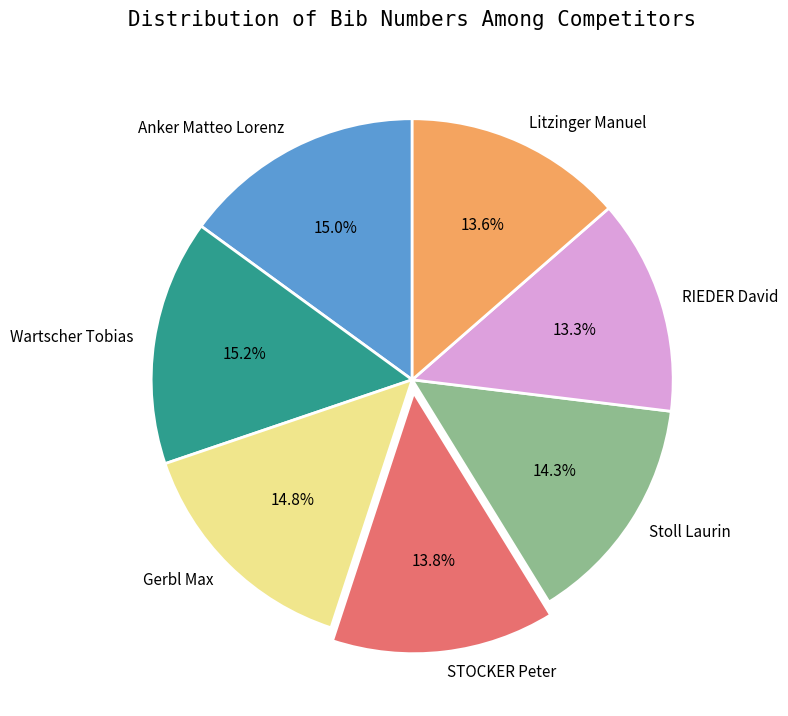

What percentage do Wartscher Tobias and STOCKER Peter together represent?

29.0%